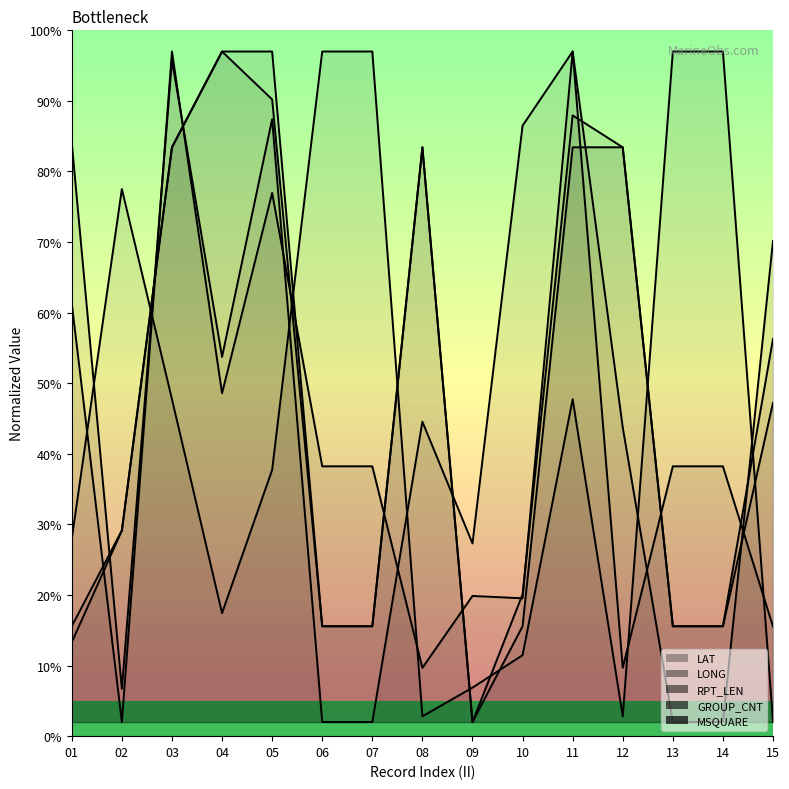

Which category has the lowest value in the MSQUARE series?

15